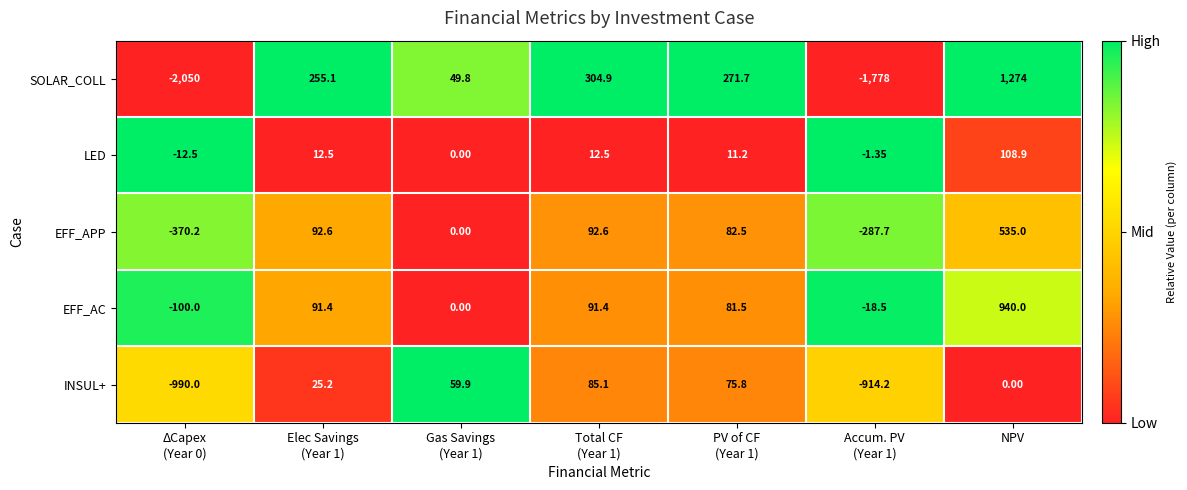

At which category does the chart reach its peak across all series?

NPV